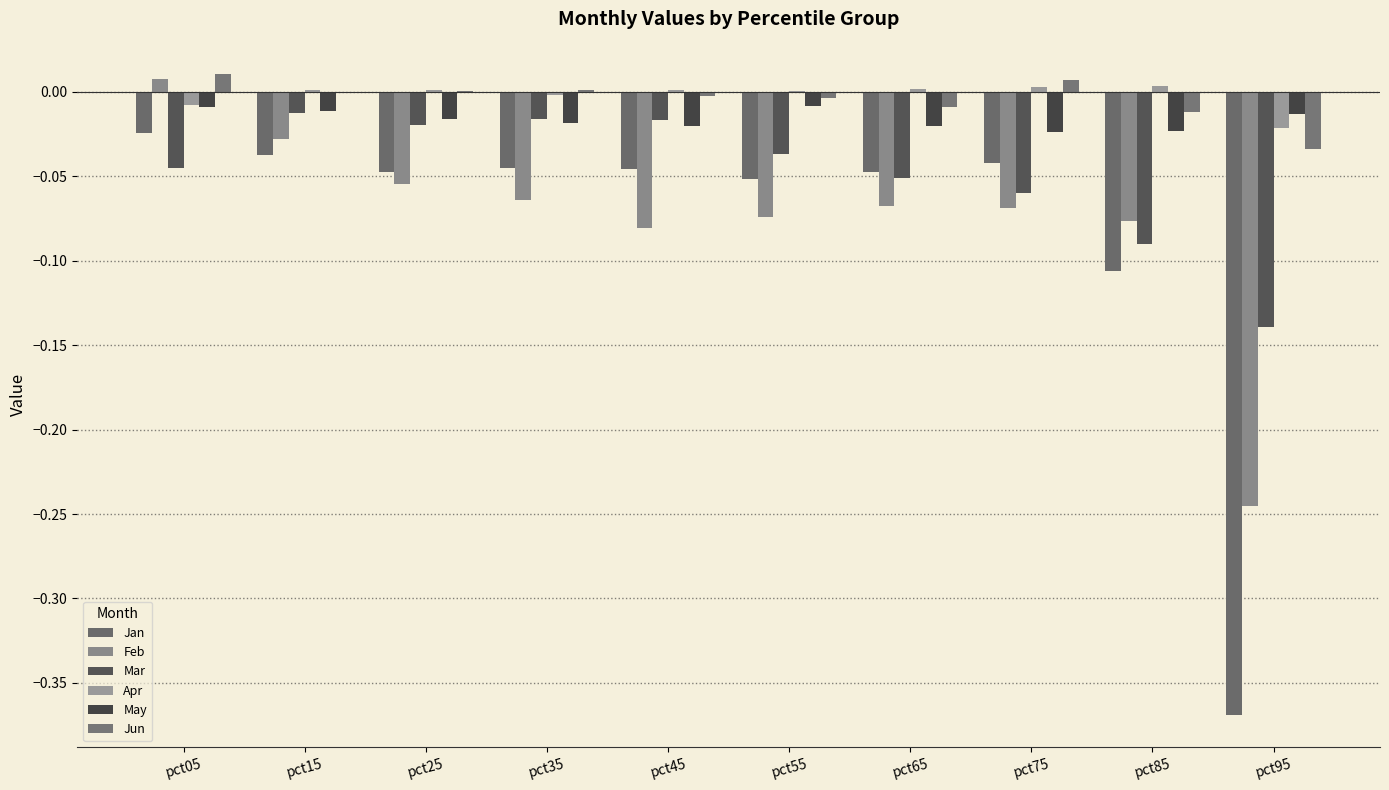

Is it true that May equals -0.0 at pct25?

False